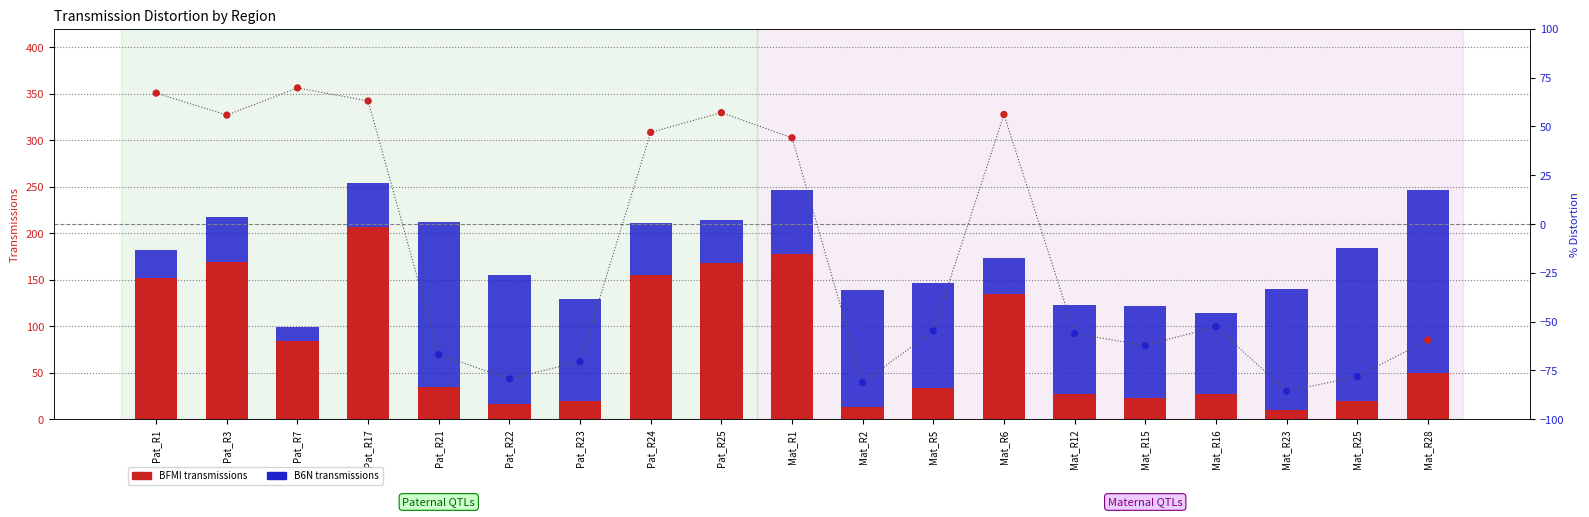

What is the total value across all series at Pat_R23?

58.5